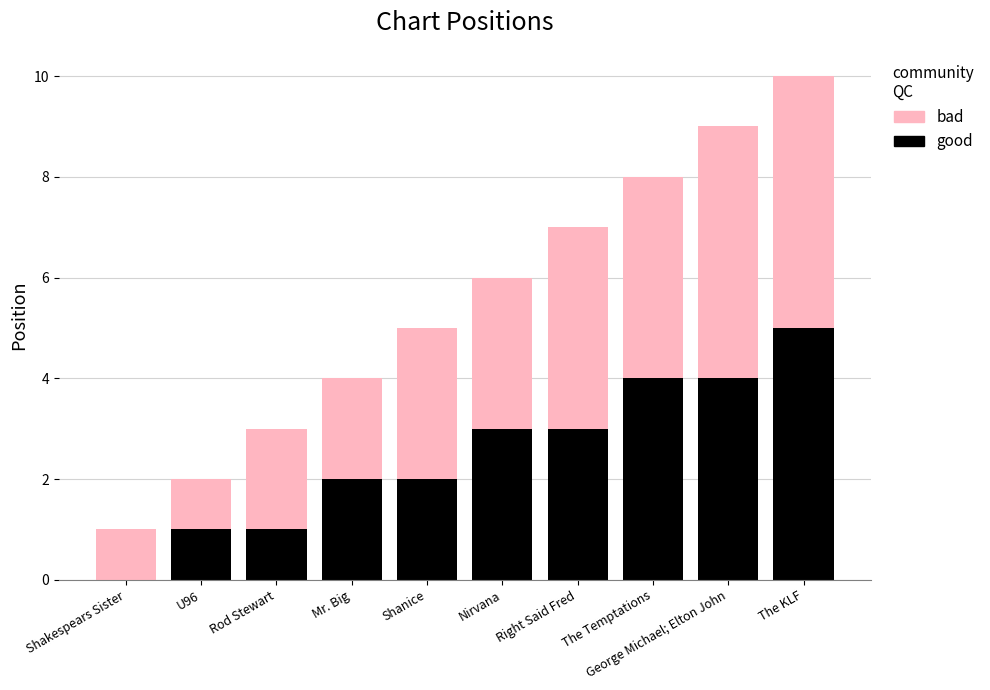

The value of good at Rod Stewart is 1. True or false?

True